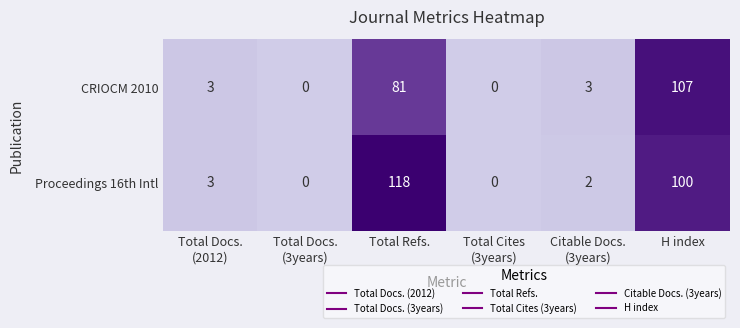

Rank the series by their maximum value, from lowest to highest.

CRIOCM 2010, Proceedings 16th Intl